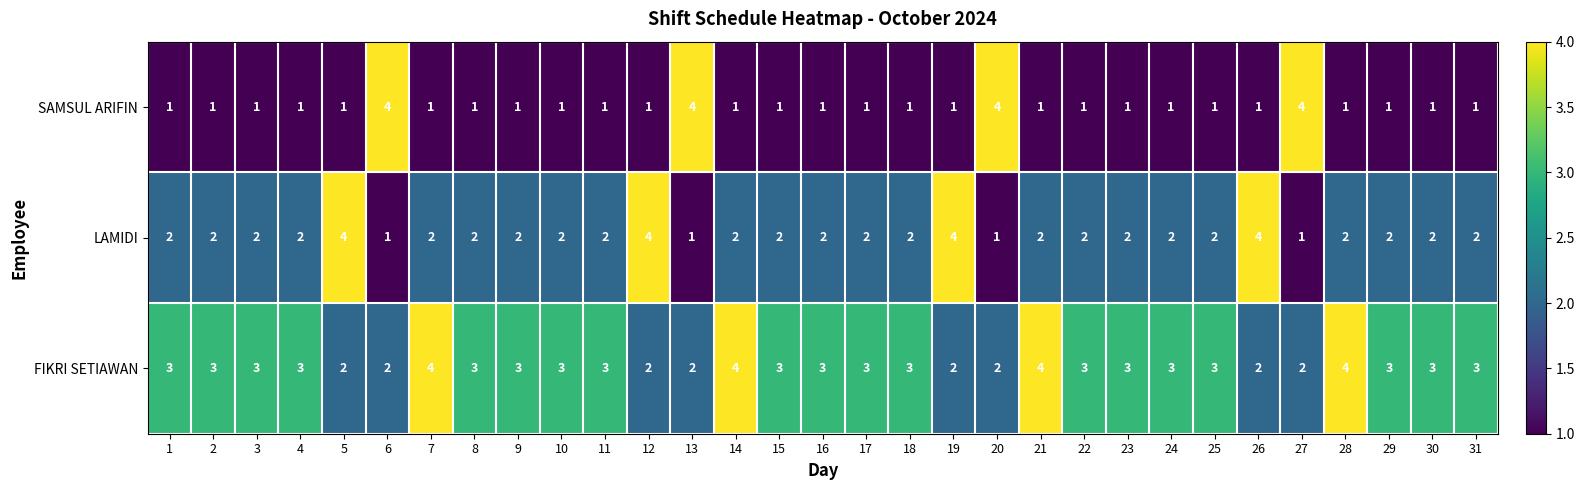

Which series has the largest total across all categories?

FIKRI SETIAWAN